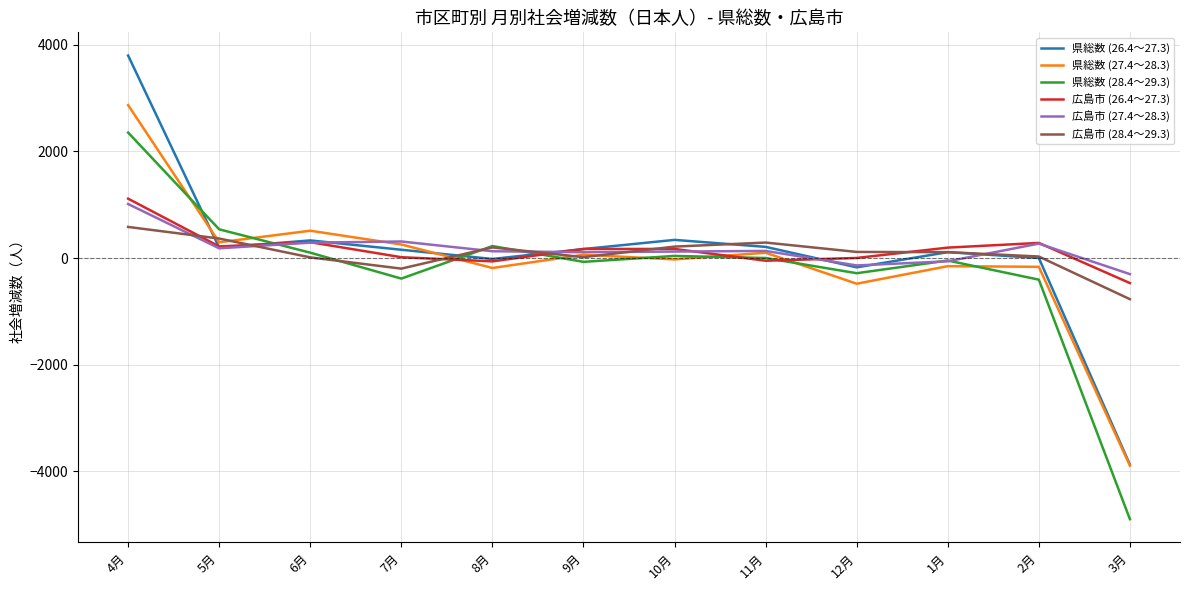

Count the number of categories in the chart.

12